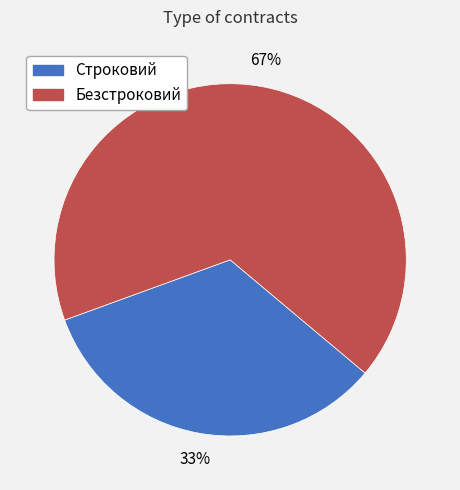

Is the sum of Безстроковий and Строковий greater than half?

Yes